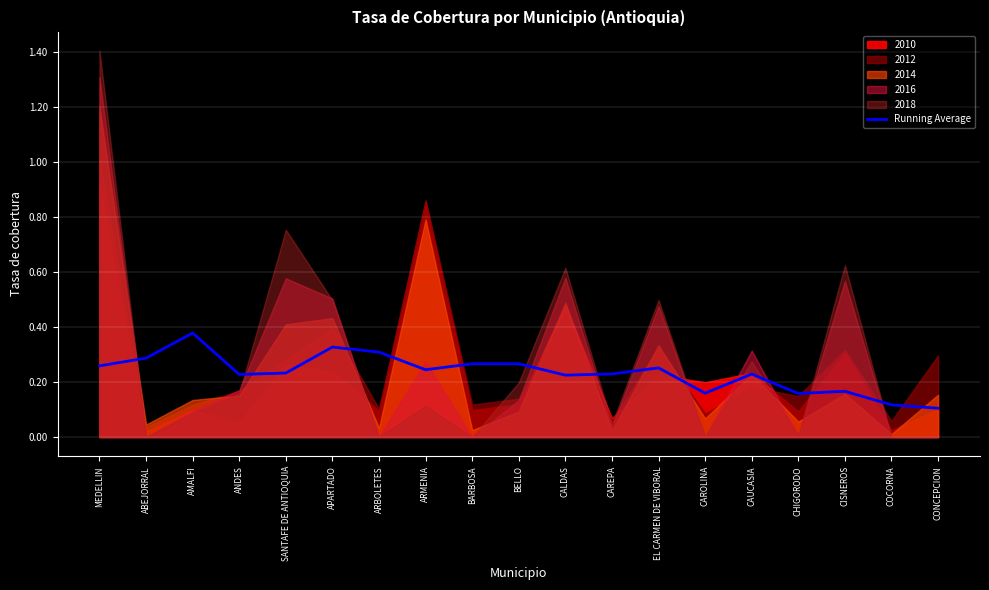

What is the sum of all values?

4.4